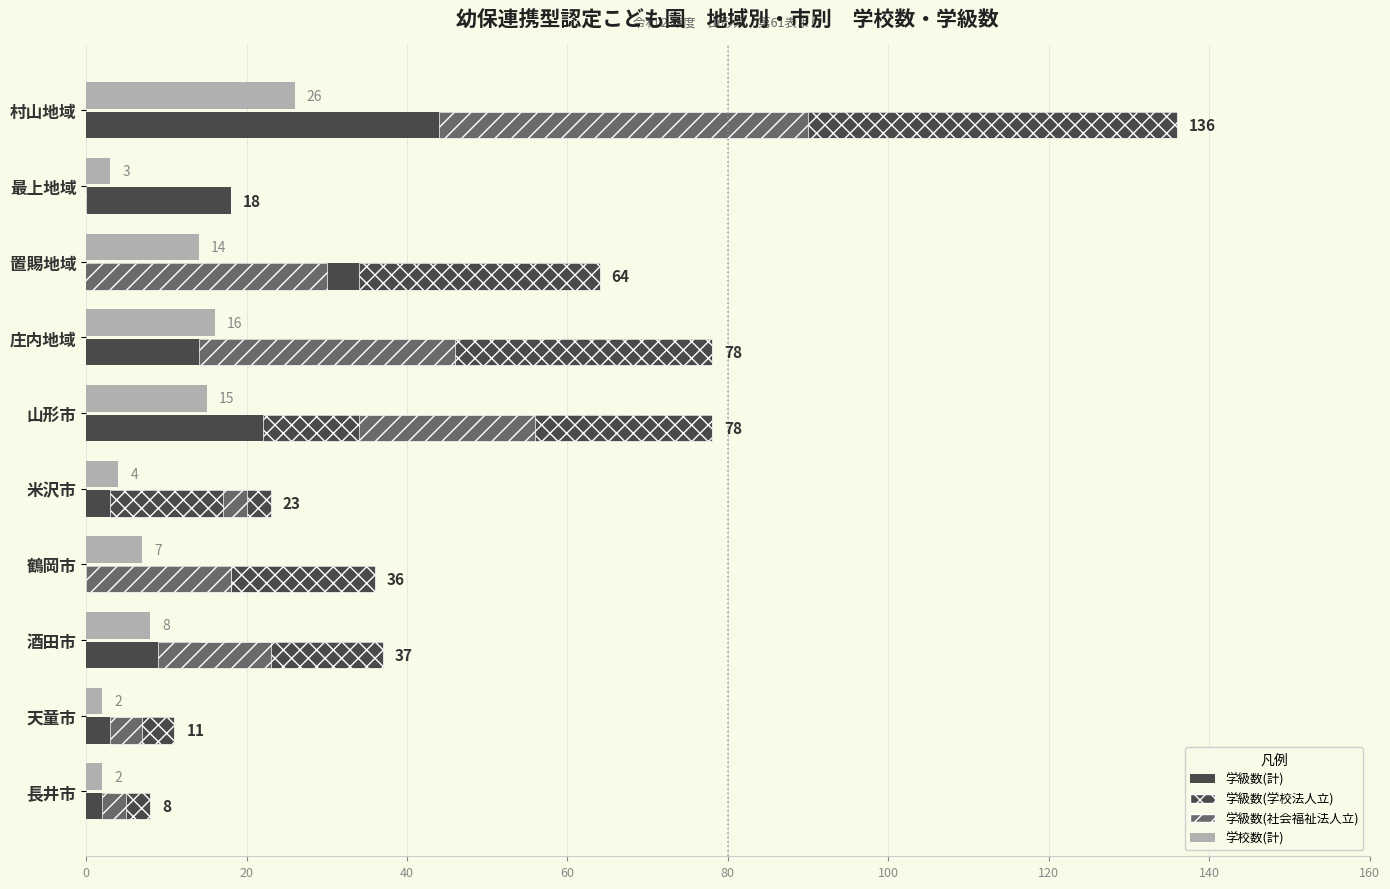

What position from the left is 鶴岡市?

7